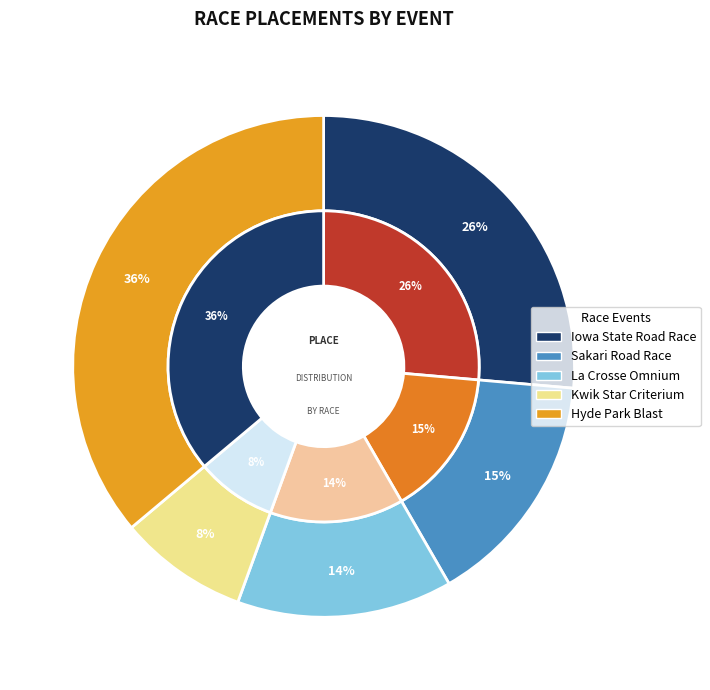

What is the ratio of the value at La Crosse Omnium Road Race to the value at Iowa State Road Race Championships?

0.5